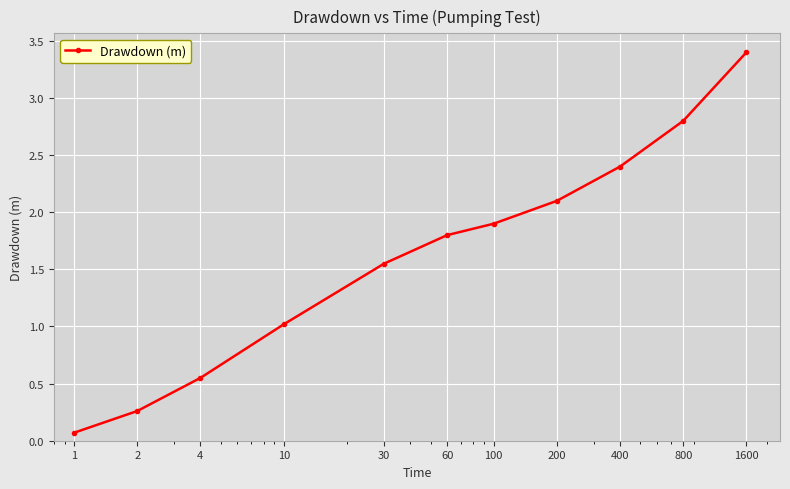

What is the maximum value shown in the chart?

3.4